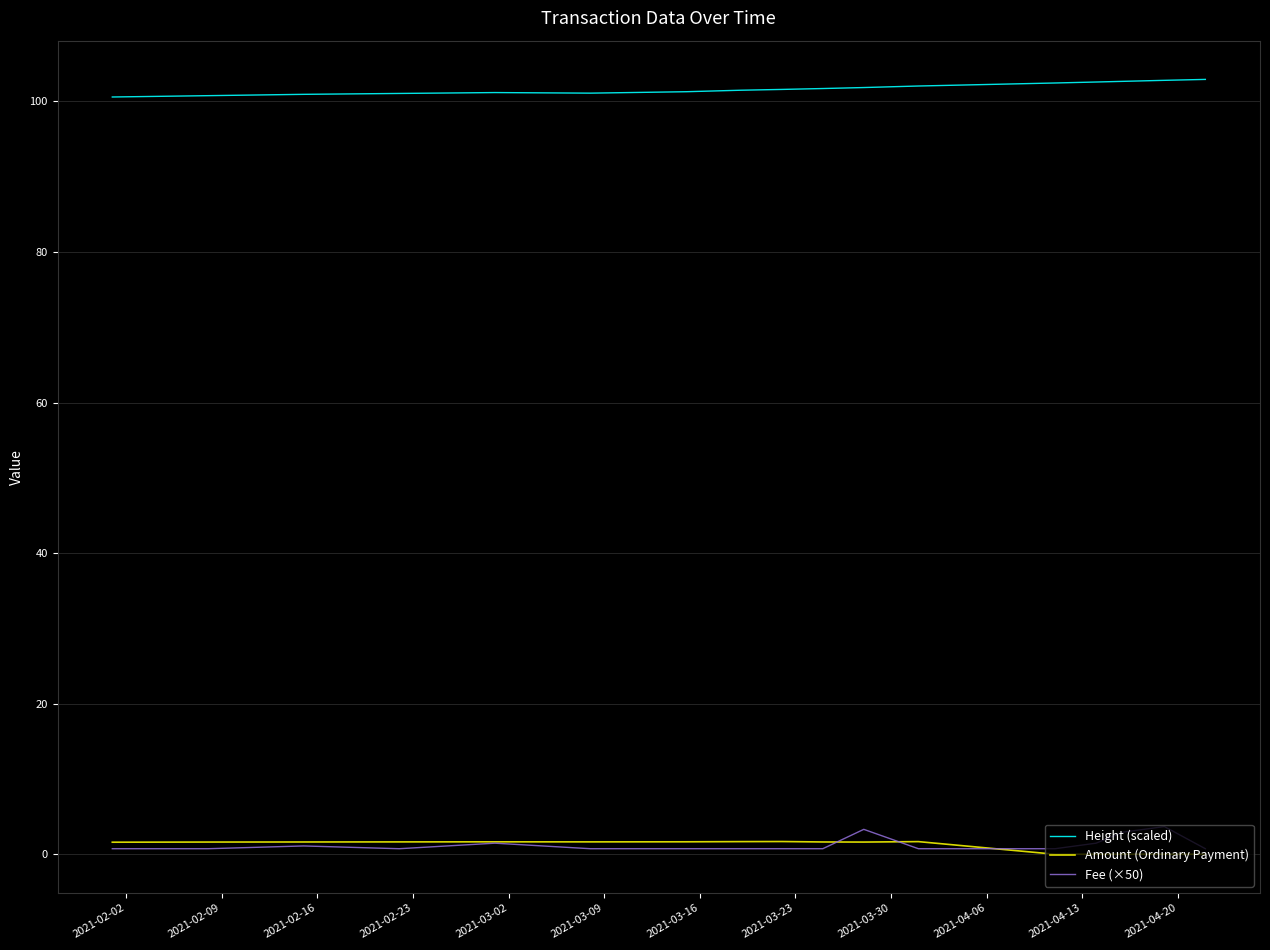

What is the greatest value displayed?

102.9